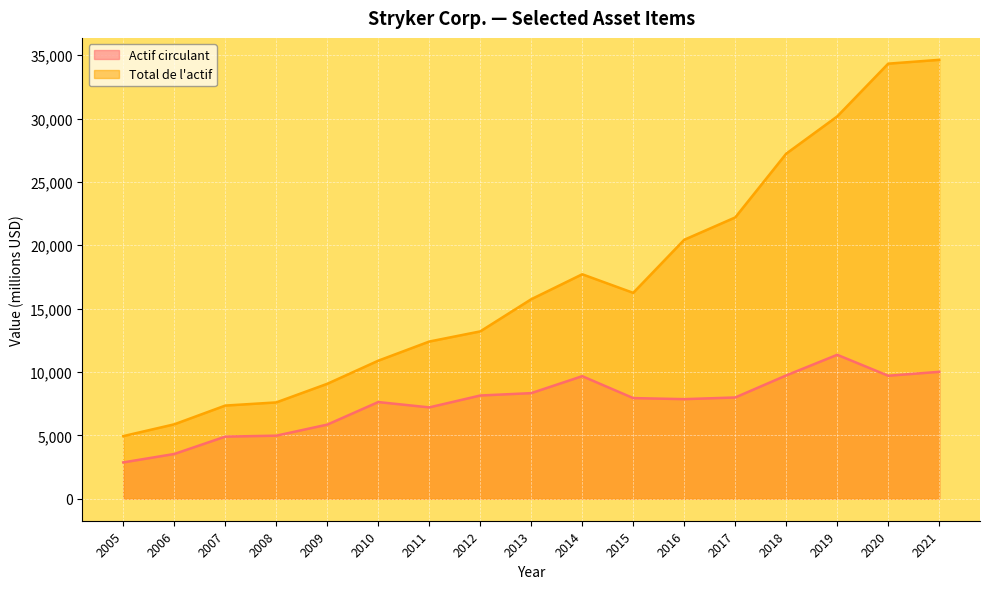

Reading left to right, transcribe all the data shown in this chart.

Actif circulant: 2870	3534	4905	4979	5851	7631	7211	8148	8335	9673	7944	7861	7993	9733	11360	9707	10017
Total de l'actif: 4944	5874	7354	7603	9071	10895	12405	13206	15743	17713	16247	20435	22197	27229	30167	34330	34631